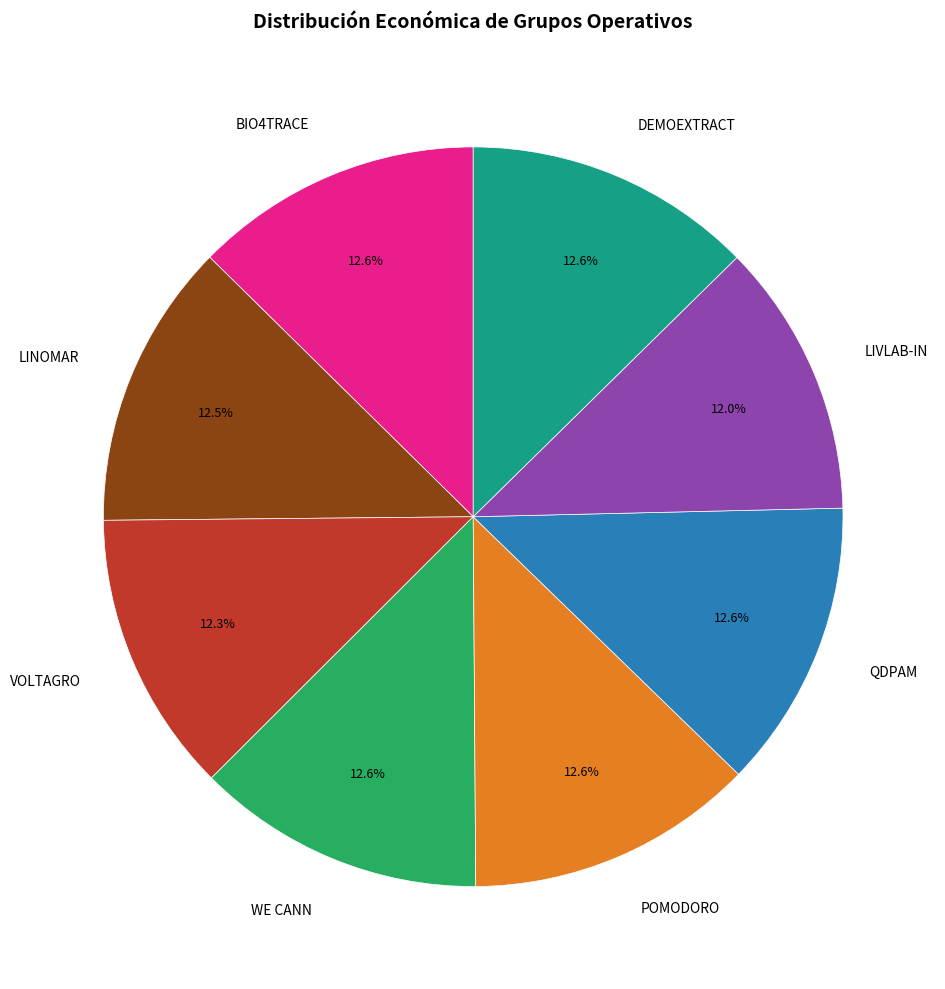

How many slices are in this pie chart?

8